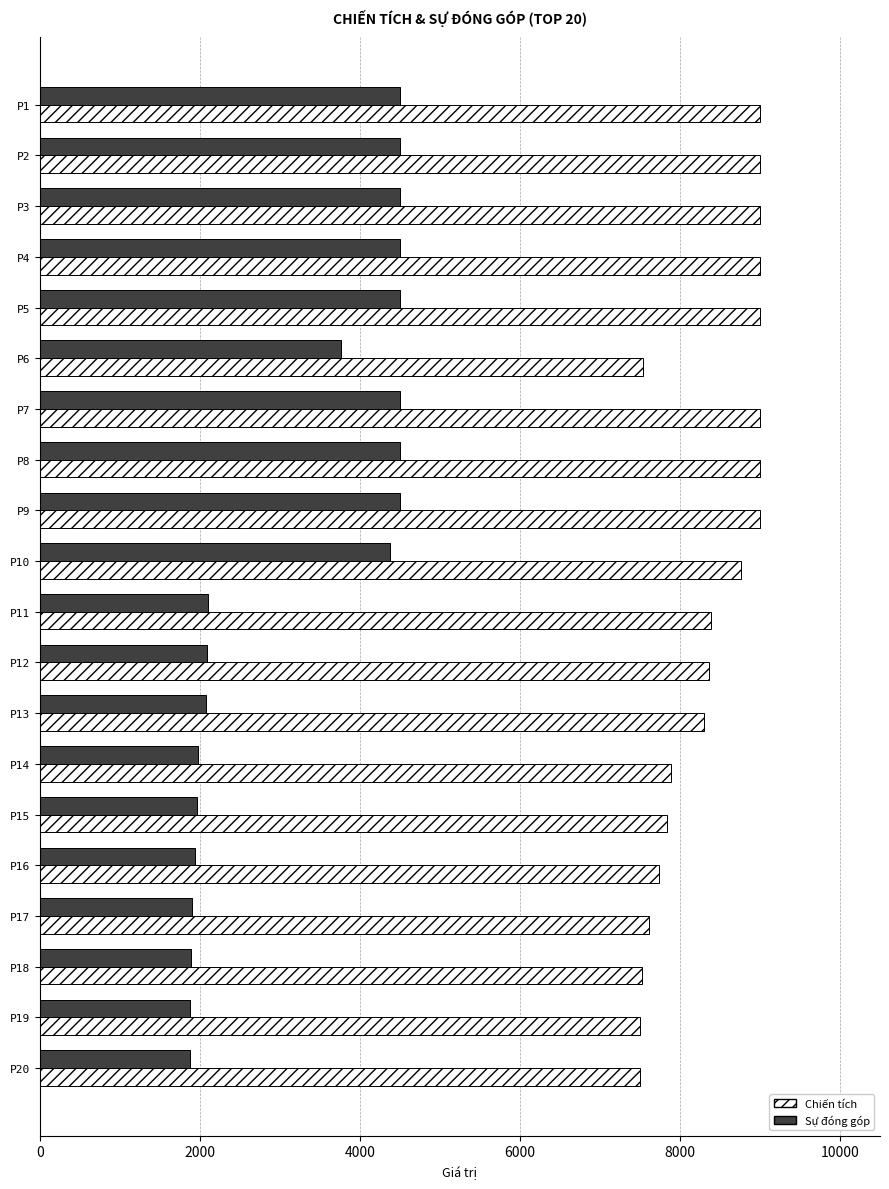

What is the highest value of the Chiến tích series?

9000